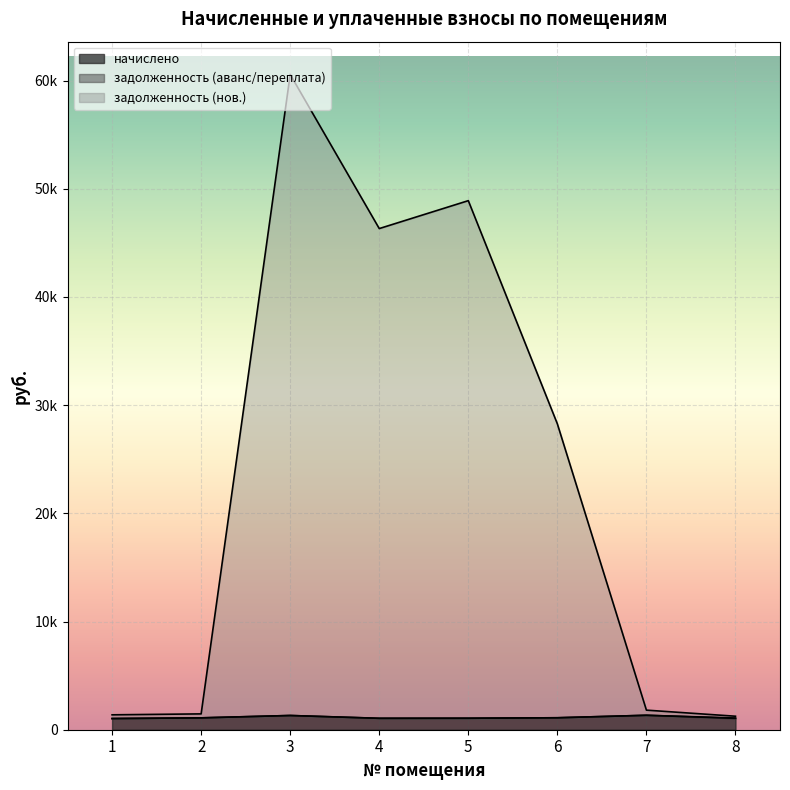

Reading left to right, list all the values displayed in this chart.

начислено: 1032.8	1096.6	1314.6	1054.8	1061.4	1105.4	1334.4	1052.5
задолженность (нов.): 1377.0	1464.1	60566.1	46319.6	48899.3	28268.6	1810.1	1247.1